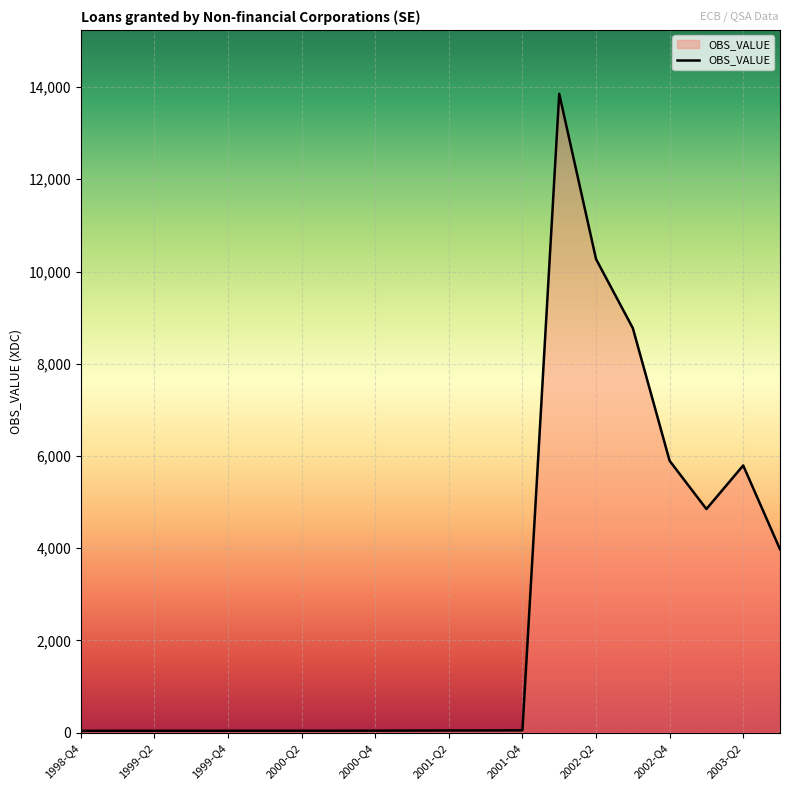

What is the maximum value shown in the chart?

13853